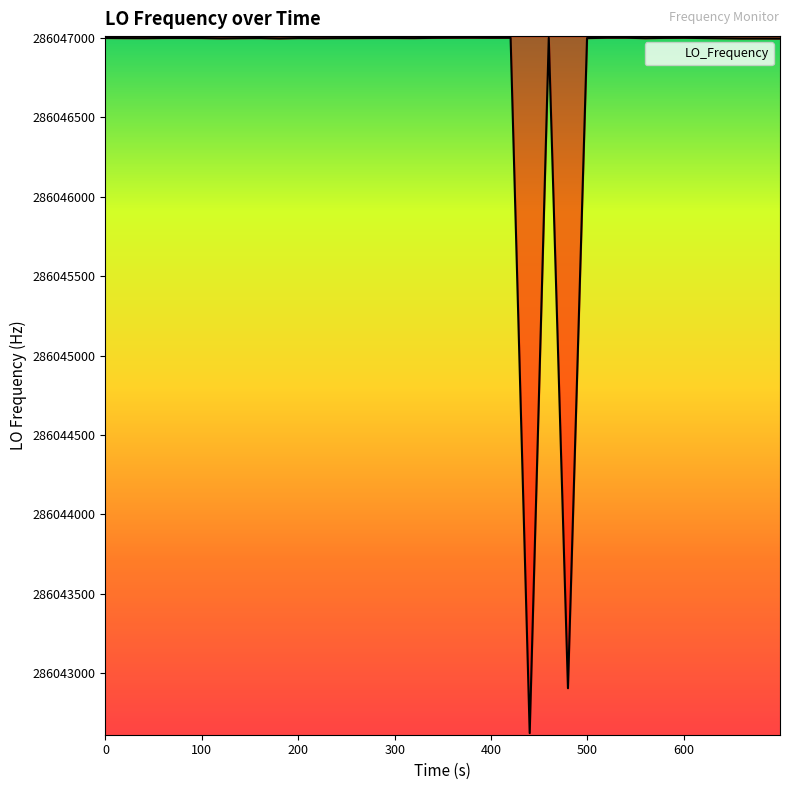

What is the difference between the maximum and minimum values?

4378.8